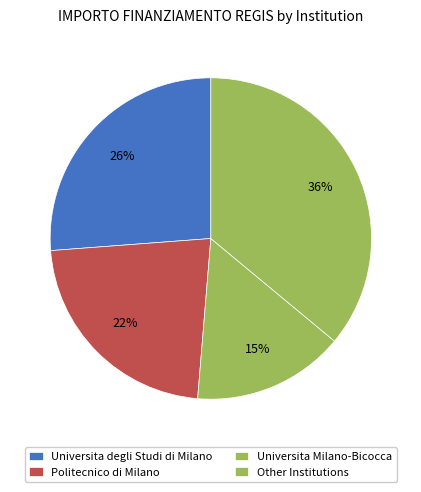

What is the change in value from Universita degli Studi di Milano to Politecnico di Milano?

-3062145